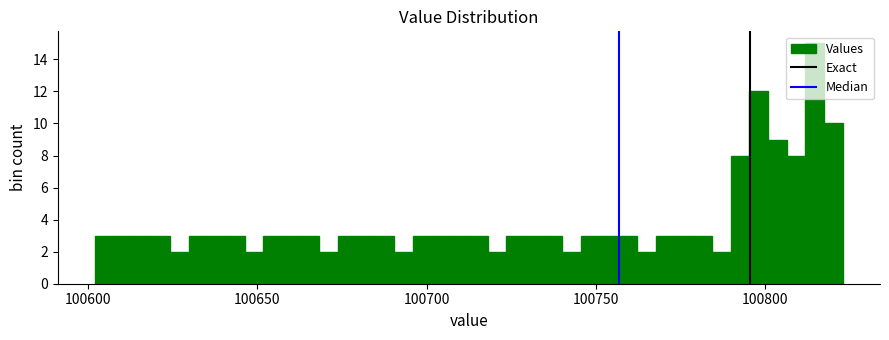

Read against the x-axis, roughly where is the centre of the tallest bar?

100815